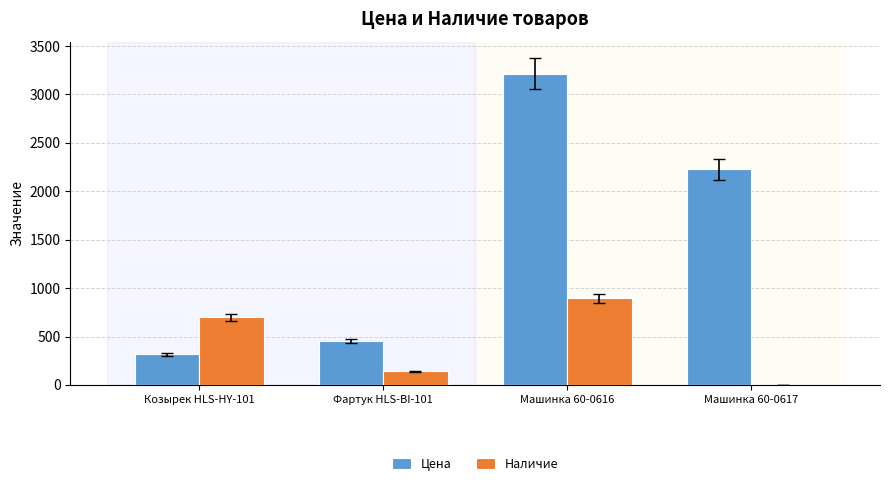

Read the Цена value at Козырек HLS-HY-101.

314.9